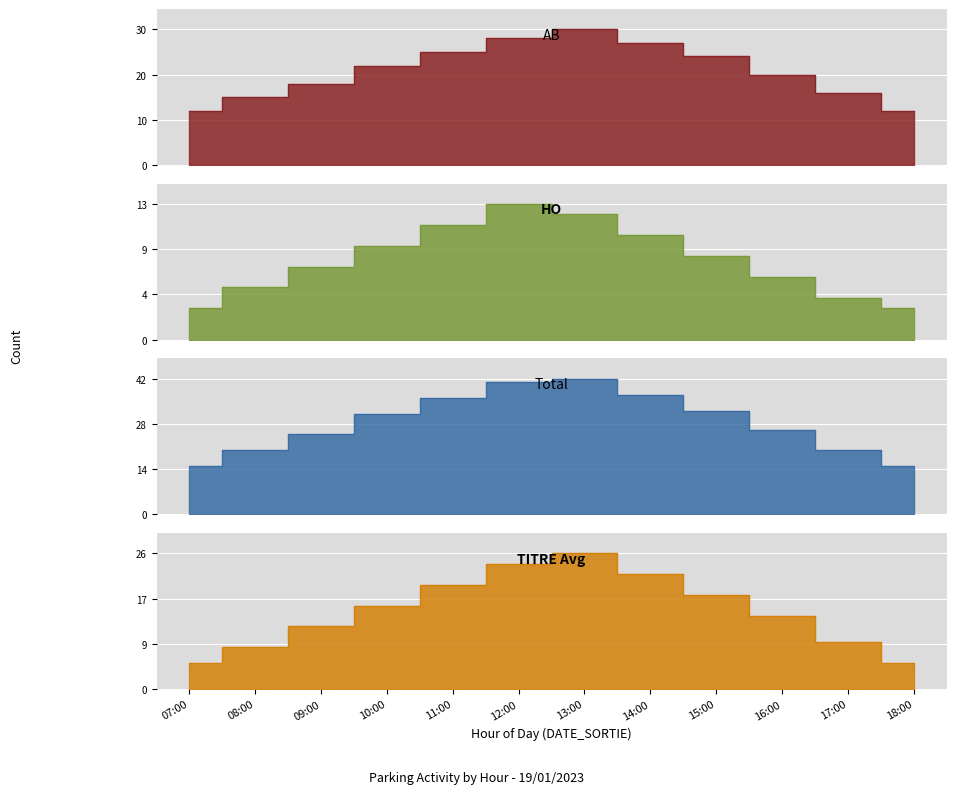

What is the minimum value for AB?

12